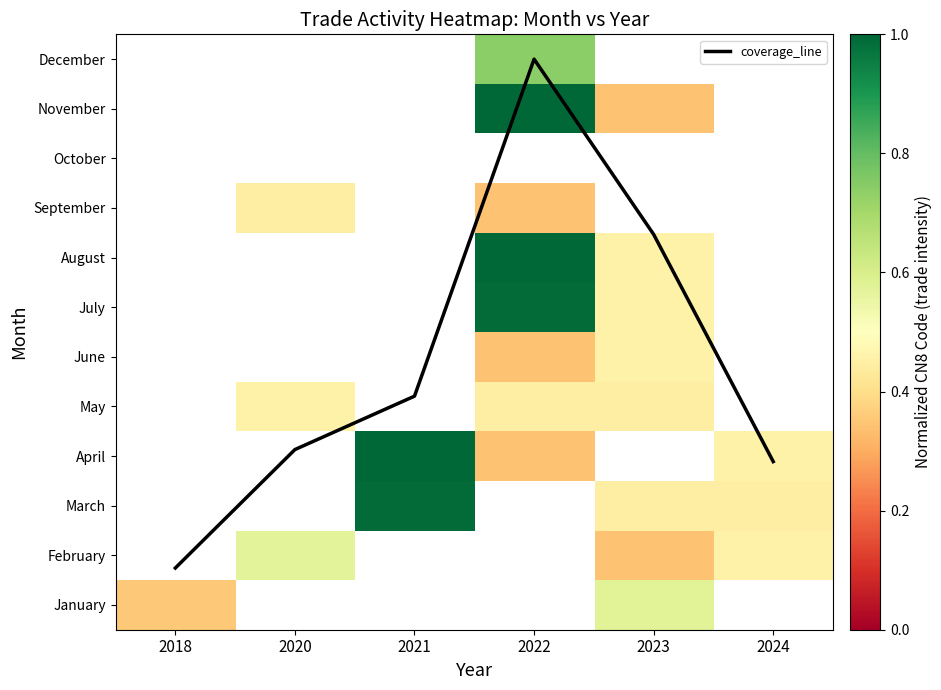

Which category has the lowest value across all series?

2022